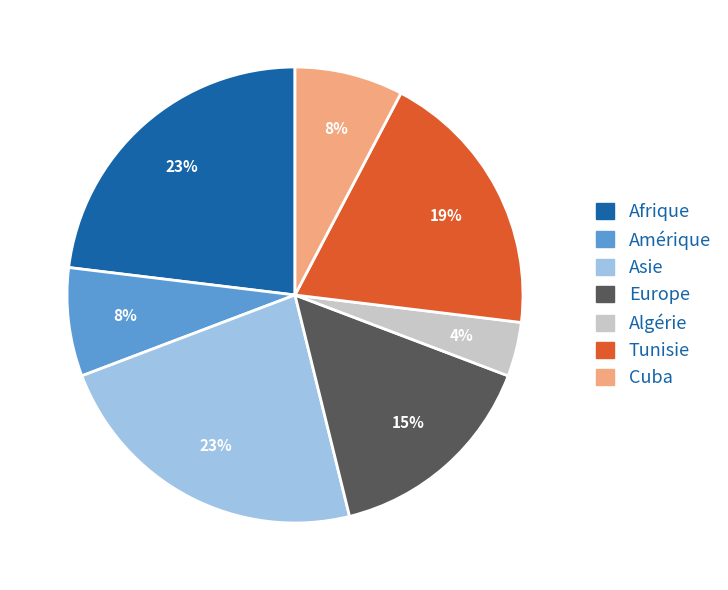

Do Europe and Tunisie together represent more than half of the pie?

No